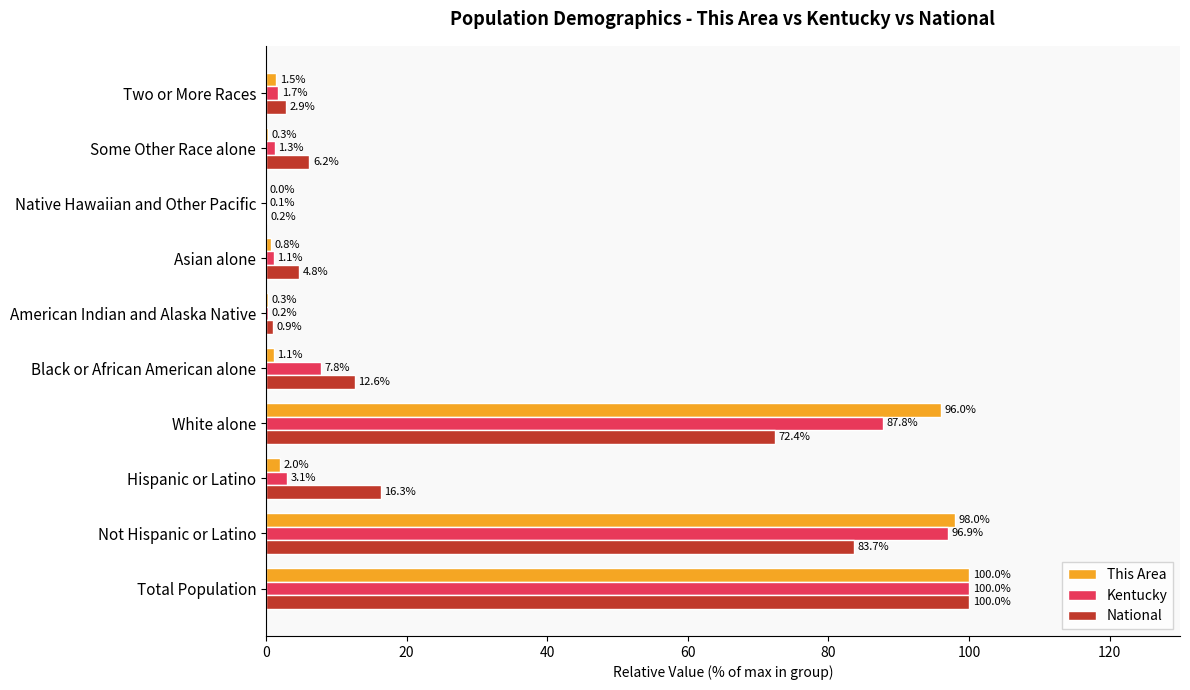

What are all the series names shown in the legend?

This Area, Kentucky, National